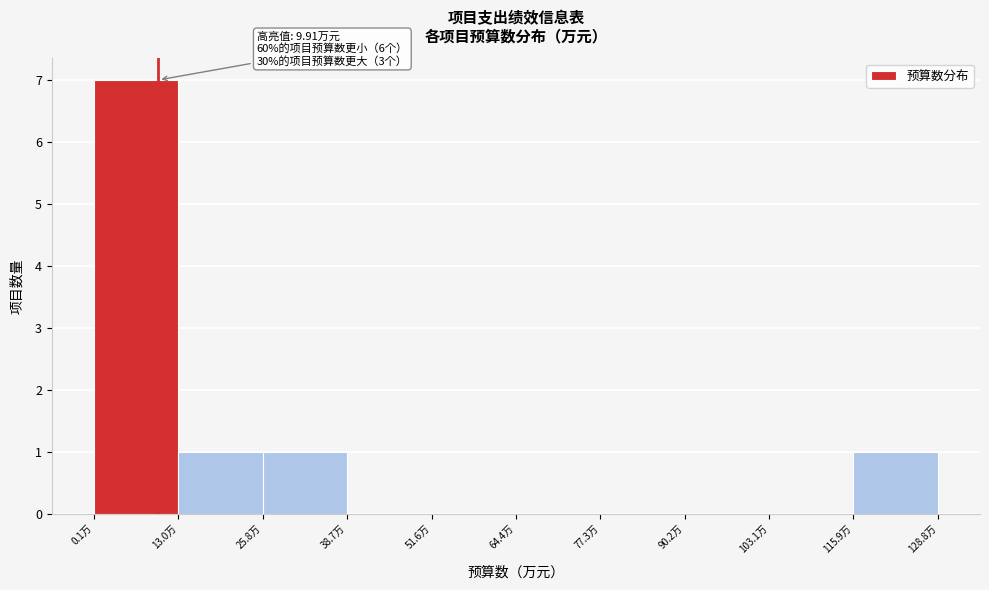

Over which range of the x-axis is the bar tallest?

0 to 12